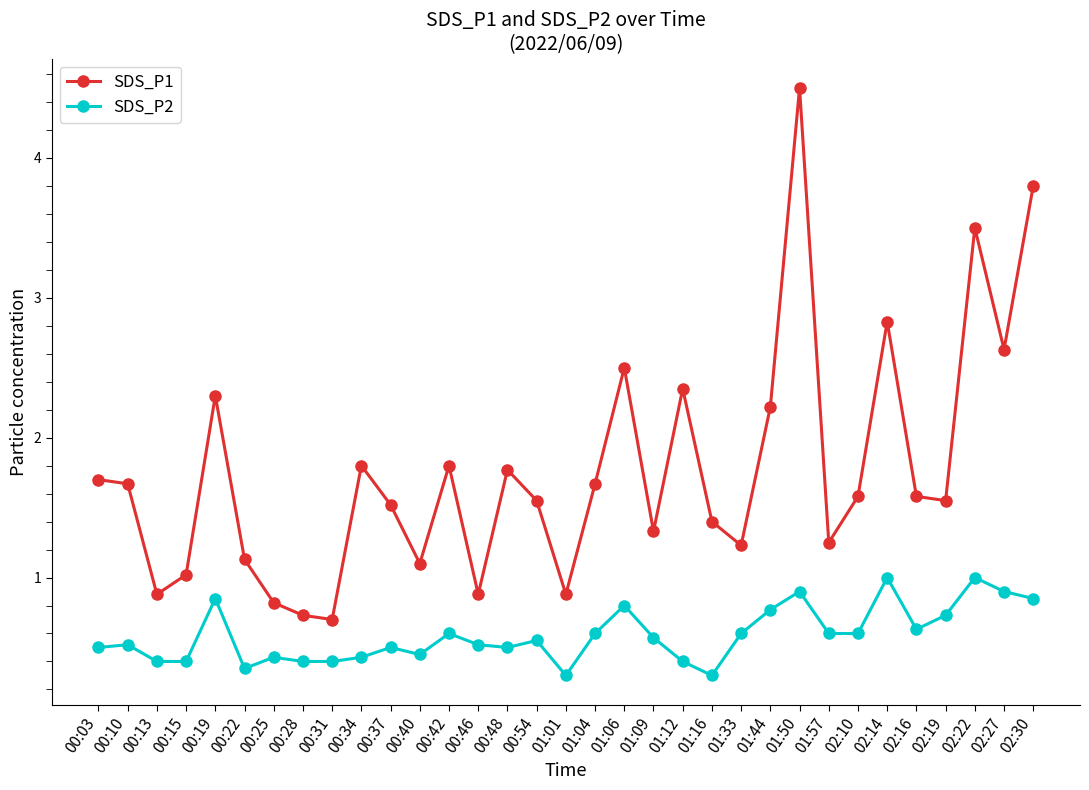

True or false: SDS_P2 and SDS_P1 cross at least once.

False